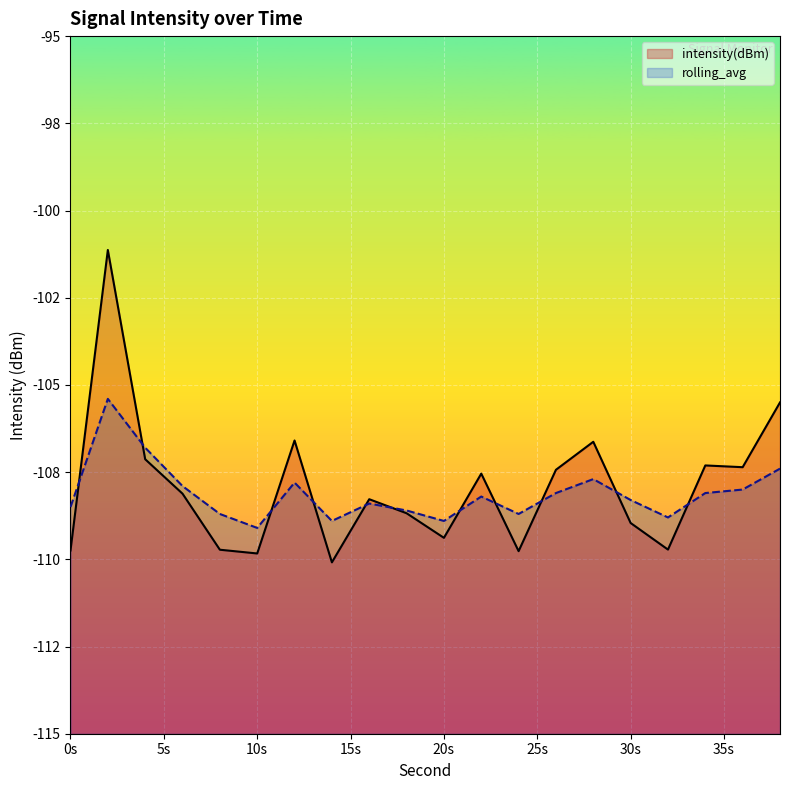

Which category has the lowest value in the rolling_avg series?

10s